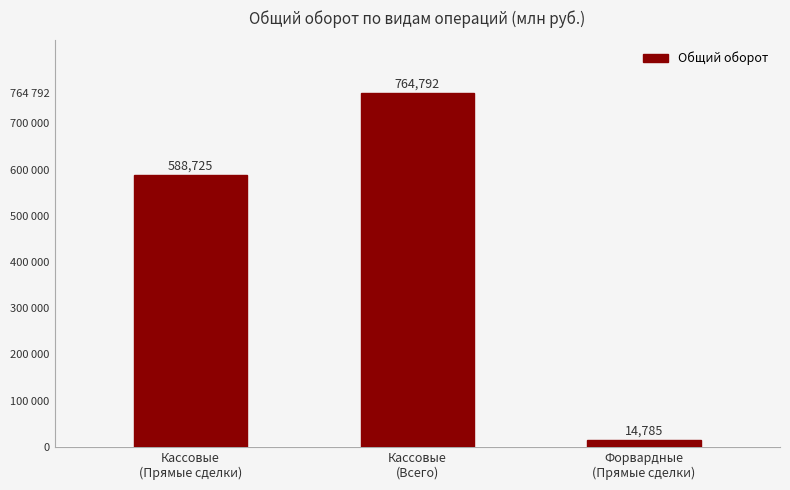

Does the chart contain any negative values?

No